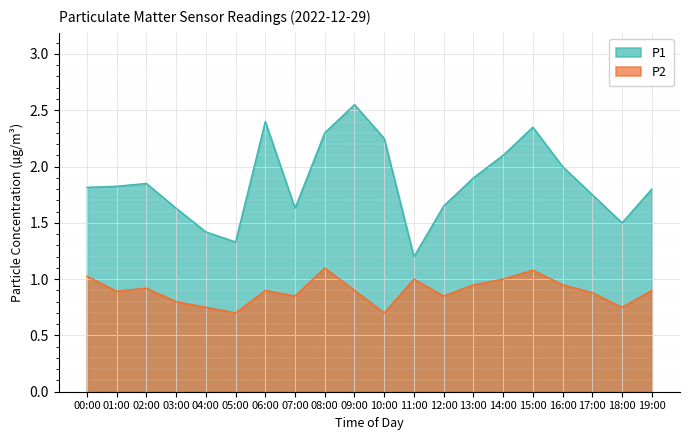

True or false: P1 and P2 cross at least once.

False